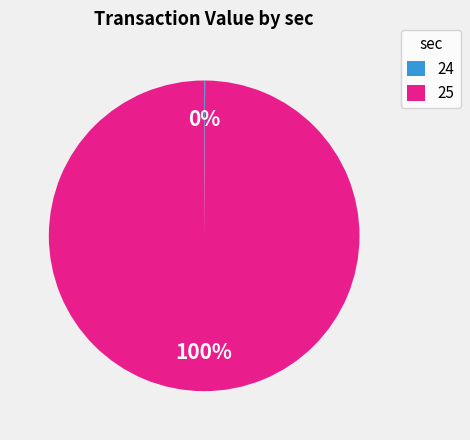

Does 25 represent more than half of the total?

Yes